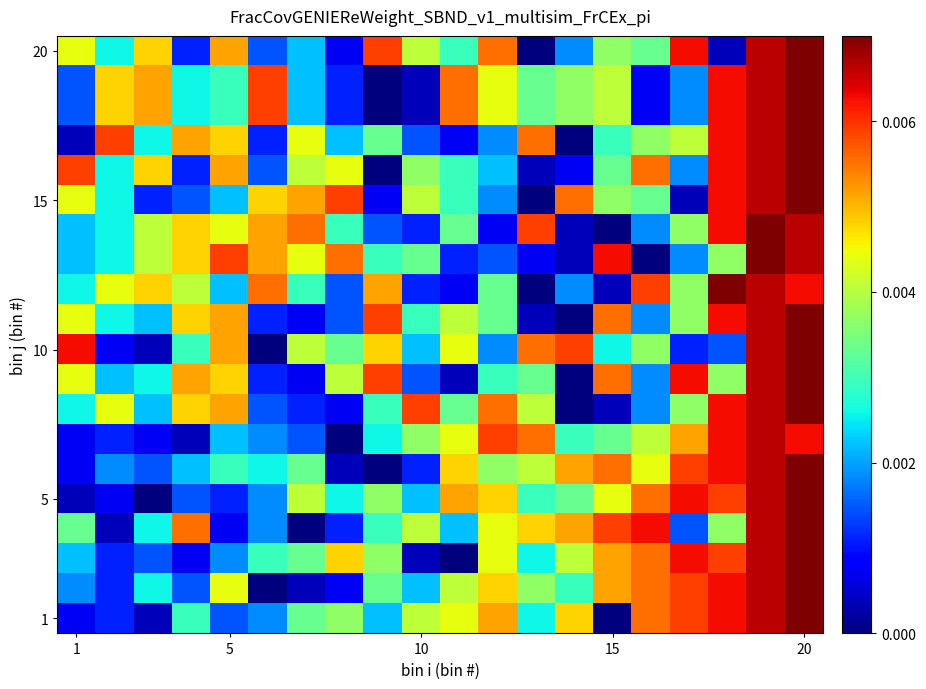

Which label corresponds to the smallest value in the chart?

15